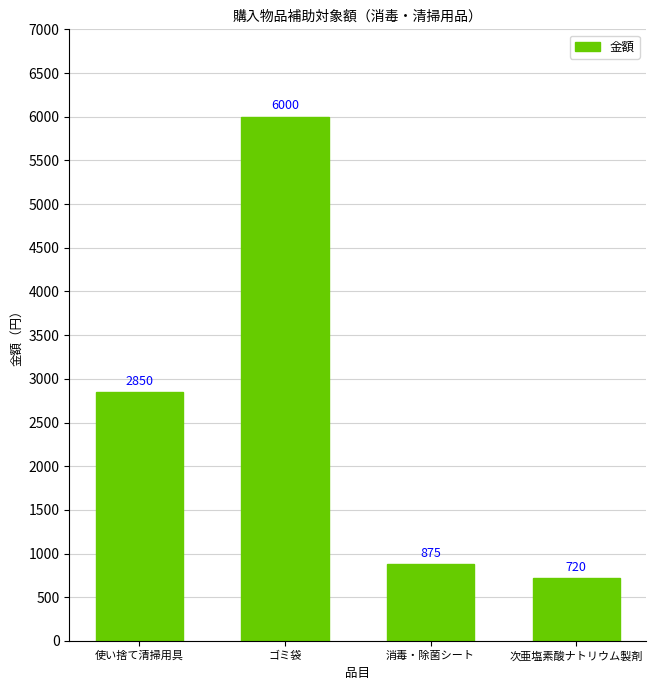

How many bars are there in total?

4